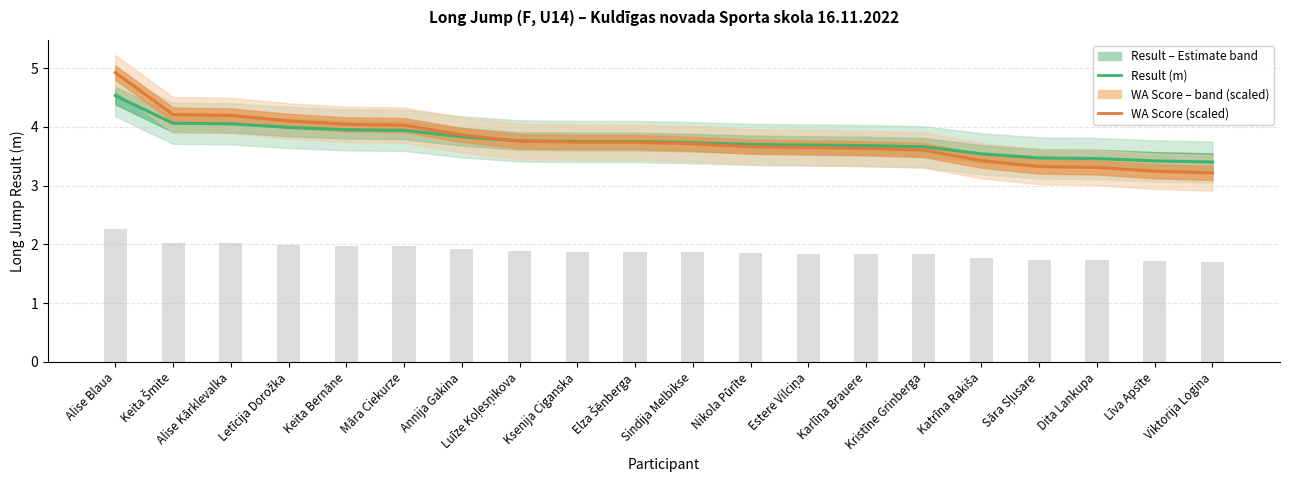

List the series in order of their peak value, highest first.

WA Score (scaled), Result (m)